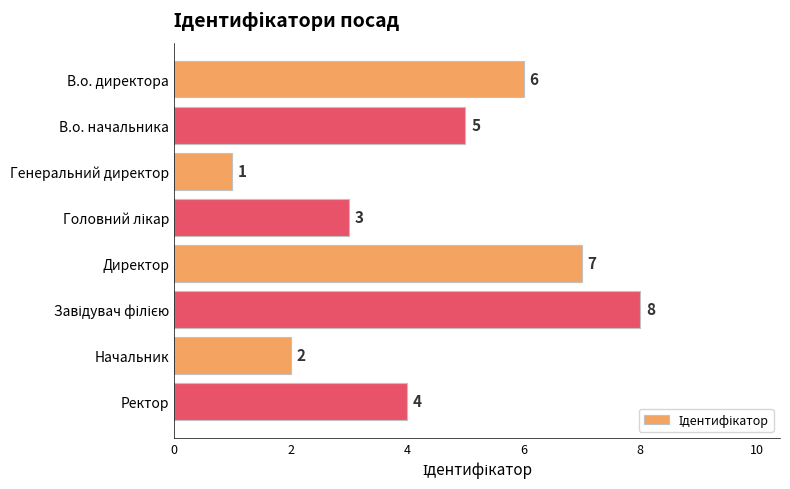

Reading bottom to top, list all the values displayed in this chart.

4	2	8	7	3	1	5	6